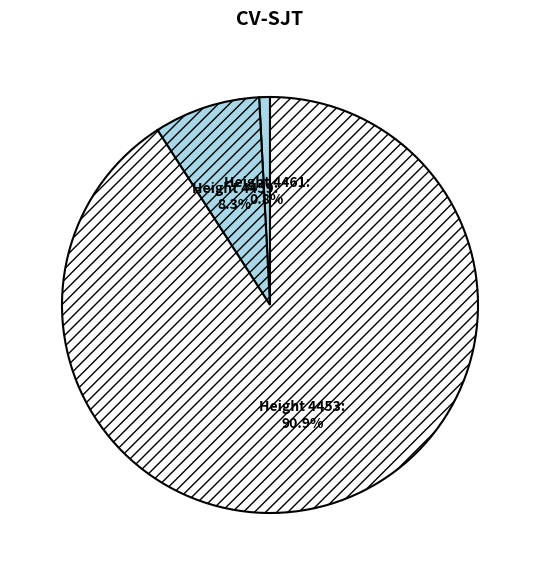

How many slices are in this pie chart?

3